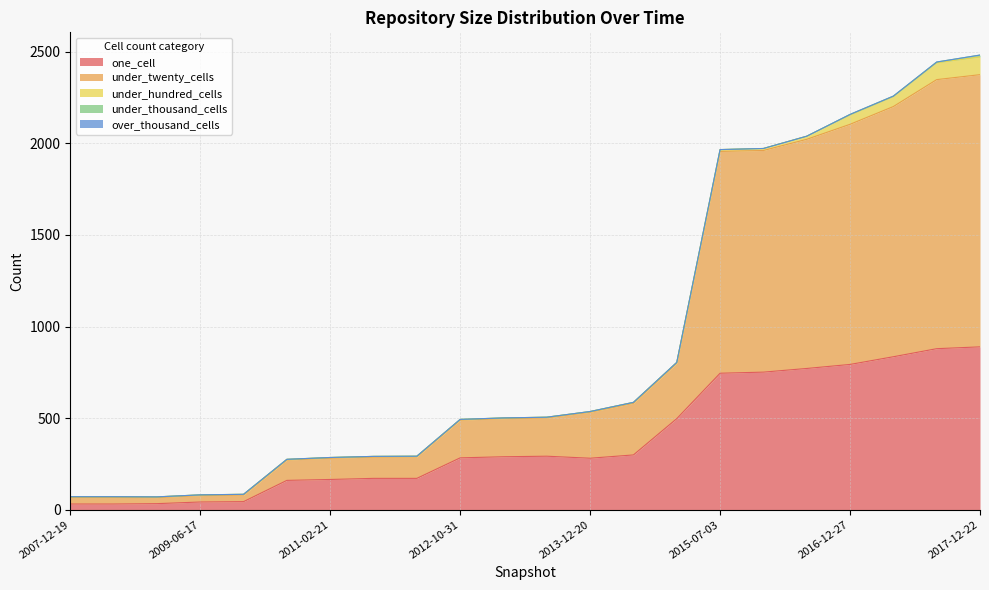

What is the sum of all under_twenty_cells values?

11398